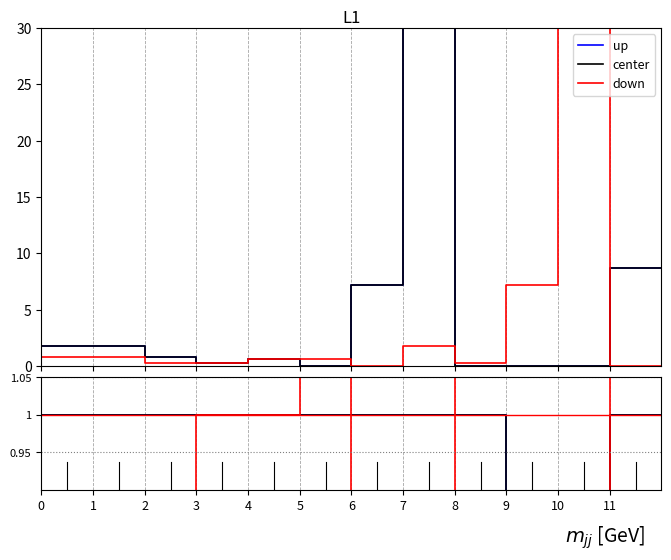

What is the total value across all series at 1?

2.5